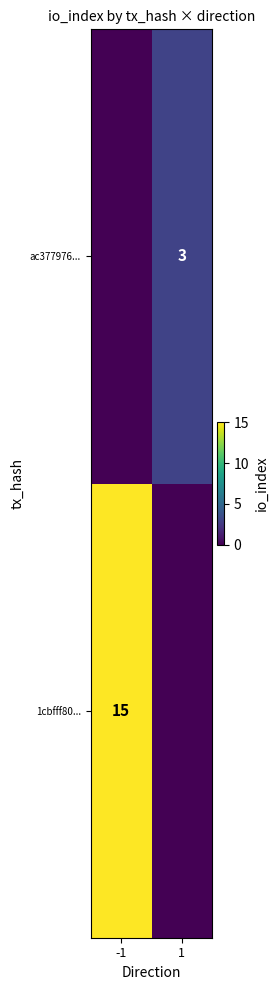

What is the greatest value displayed?

15